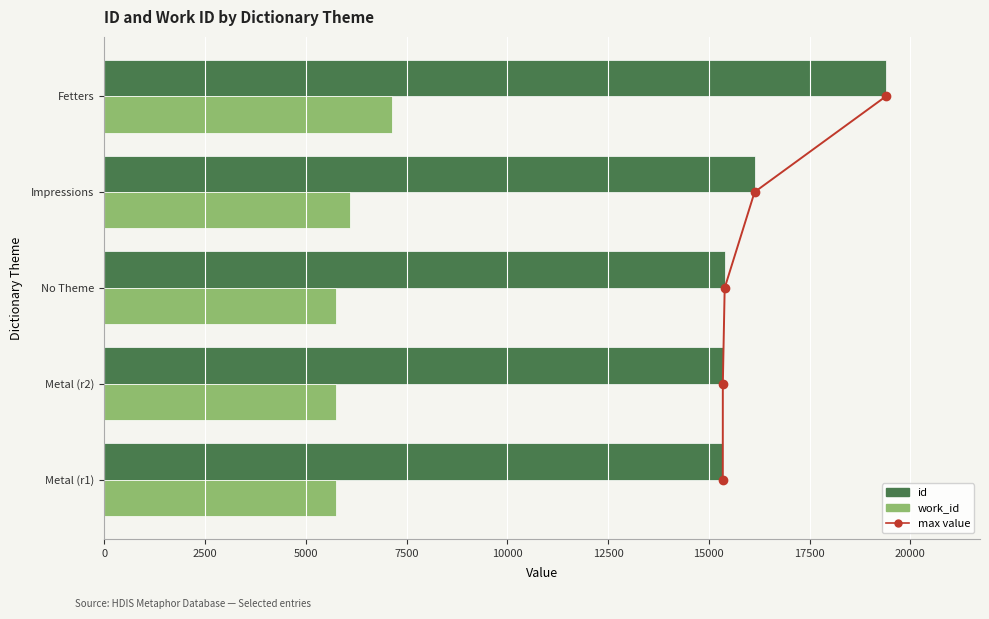

What is the spread (max minus min) of values at 5000?

15391